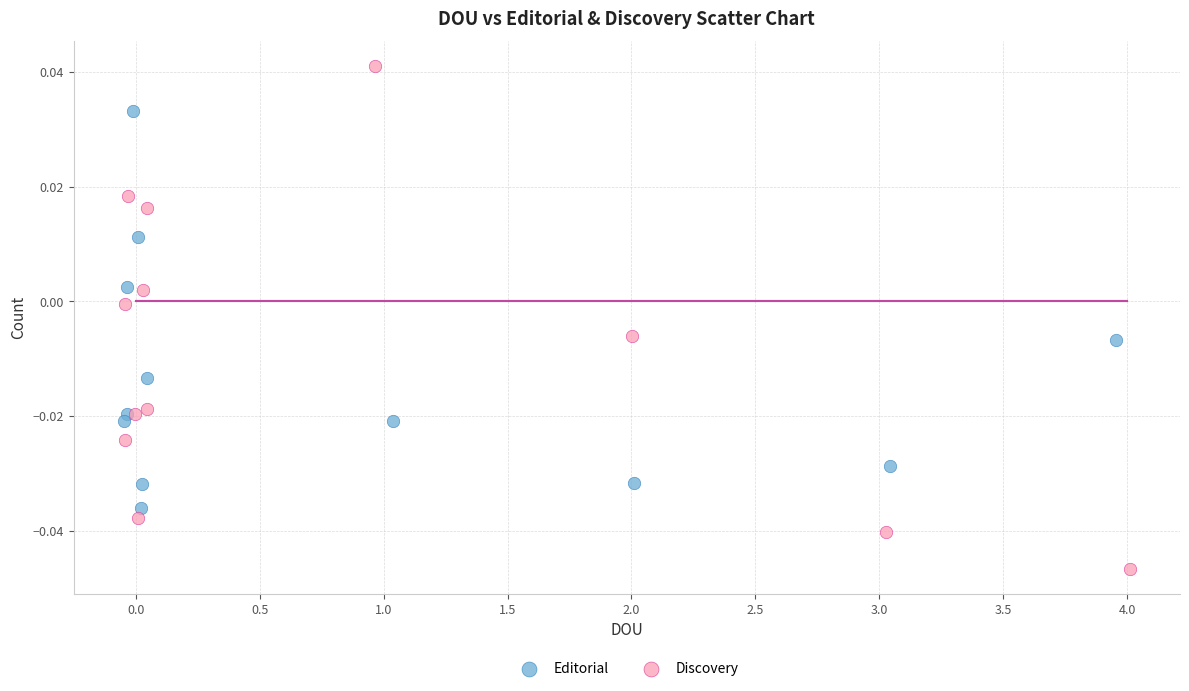

Which series contains the highest Y value?

Discovery